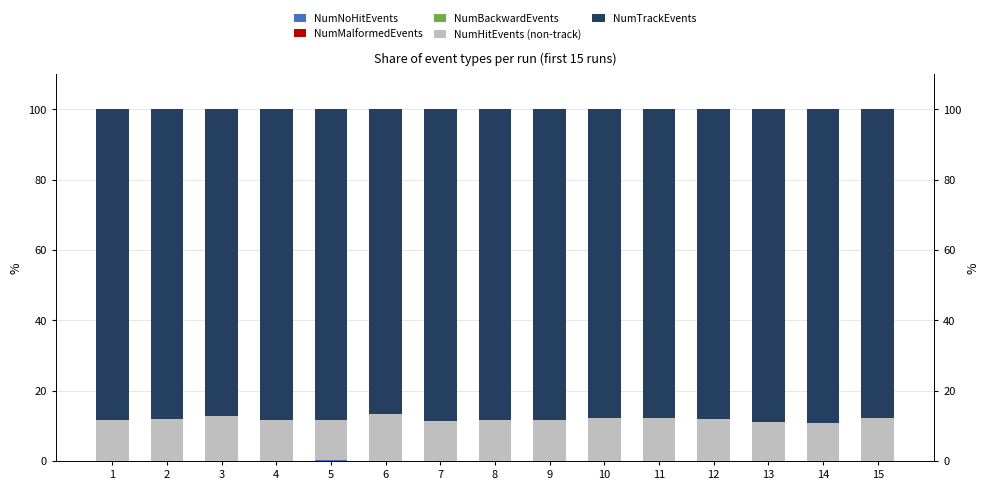

At which category does the chart reach its minimum across all series?

1